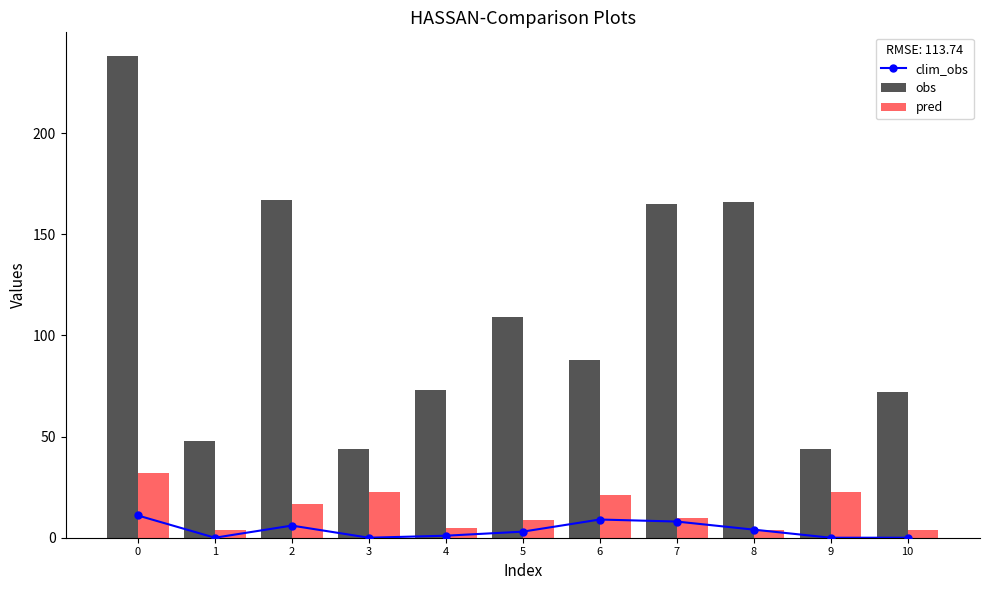

Rank the series at 8 from highest to lowest value.

obs, clim_obs, pred